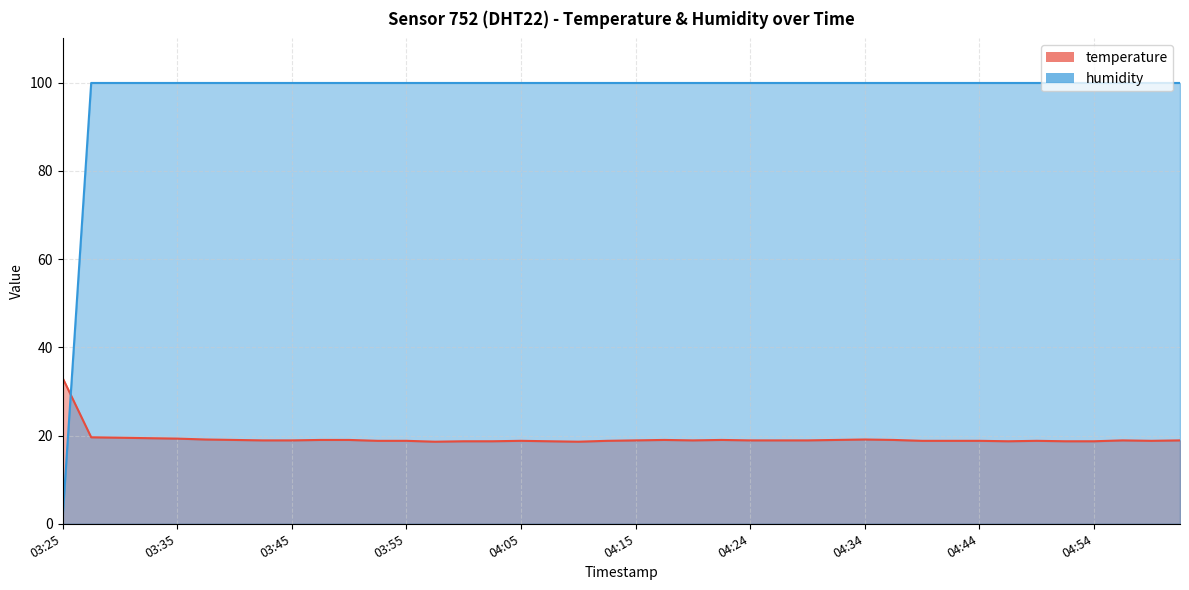

At which label is humidity closest to 50?

03:25